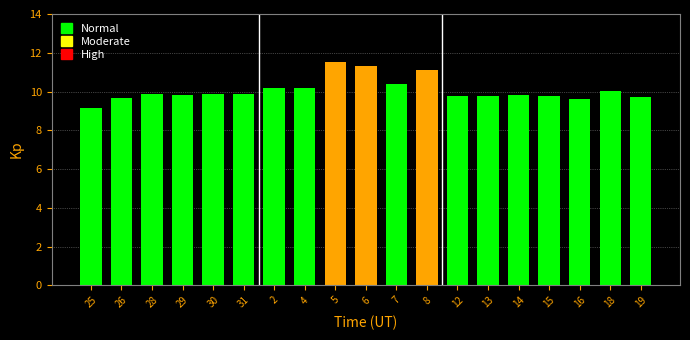

What is the maximum value shown in the chart?

11.5